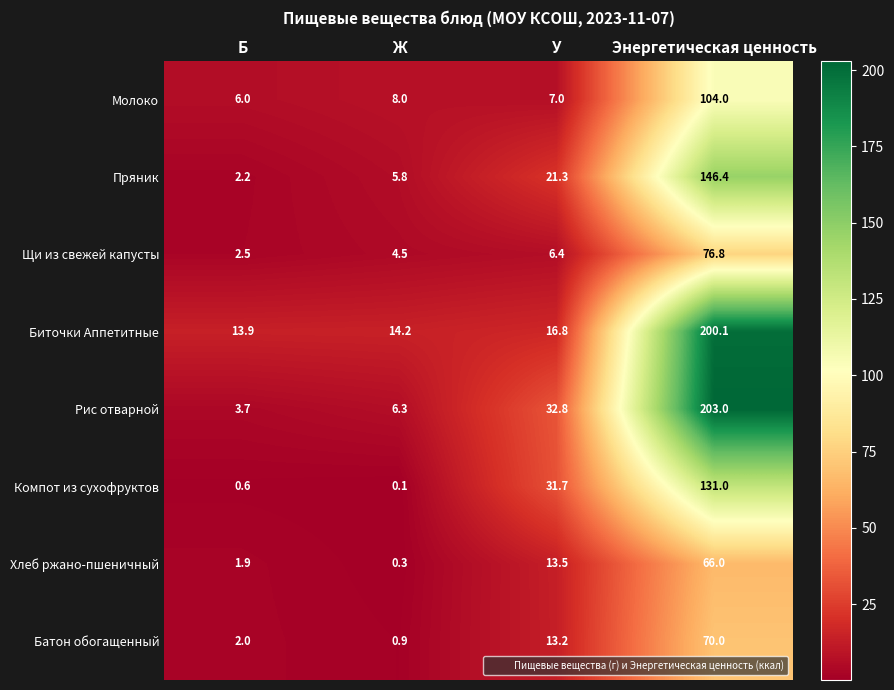

How many values in the Компот из сухофруктов series are below 31?

2